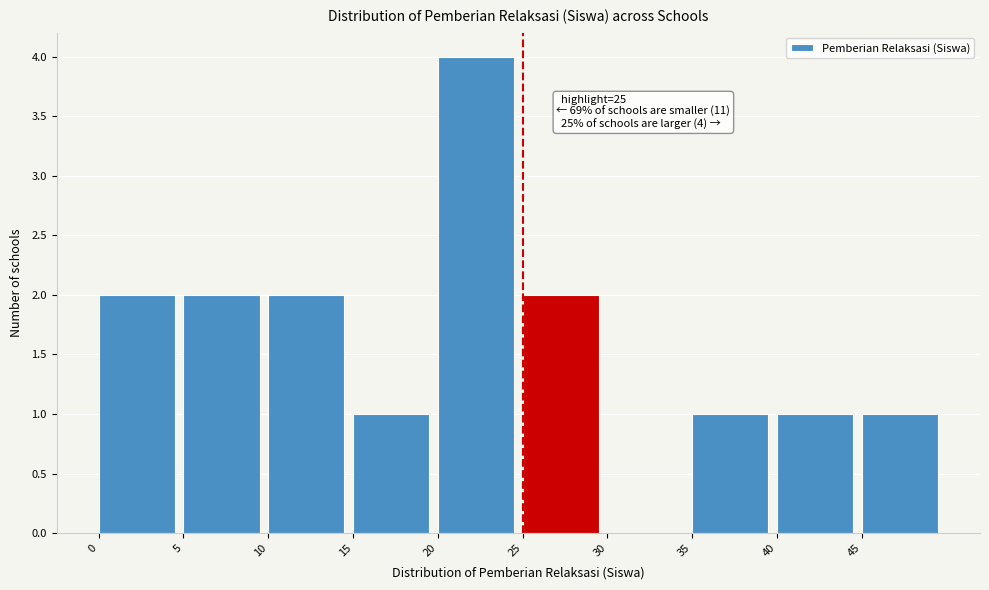

Over which range of the x-axis is the bar tallest?

20 to 25